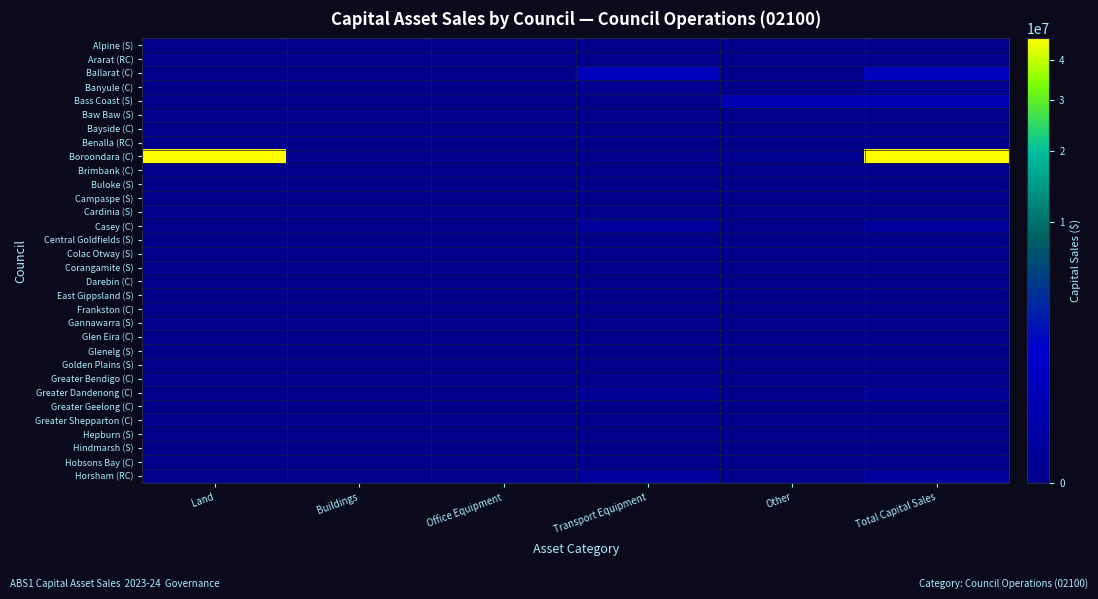

Which series changed the most between Office Equipment and Other?

Bass Coast (S)